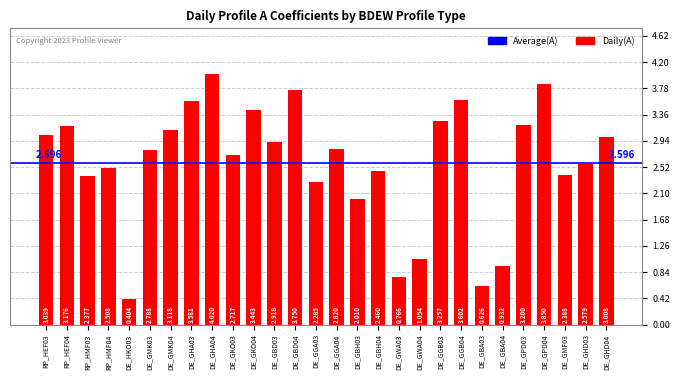

Reading right to left, transcribe all the data shown in this chart.

DE_GHD04=3.0	DE_GHD03=2.6	DE_GMF03=2.4	DE_GPD04=3.9	DE_GPD03=3.2	DE_GBA04=0.9	DE_GBA03=0.6	DE_GGB04=3.6	DE_GGB03=3.3	DE_GWA04=1.1	DE_GWA03=0.8	DE_GBH04=2.5	DE_GBH03=2.0	DE_GGA04=2.8	DE_GGA03=2.3	DE_GBD04=3.8	DE_GBD03=2.9	DE_GKO04=3.4	DE_GKO03=2.7	DE_GHA04=4.0	DE_GHA03=3.6	DE_GMK04=3.1	DE_GMK03=2.8	DE_HKO03=0.4	RP_HMF04=2.5	RP_HMF03=2.4	RP_HEF04=3.2	RP_HEF03=3.0